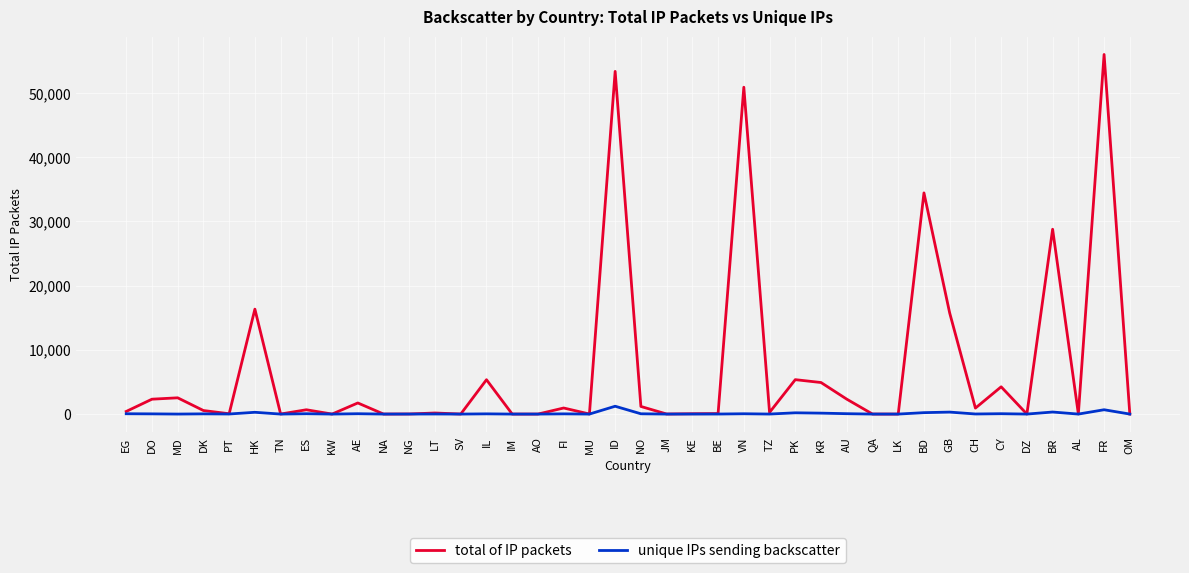

What is the average value of the unique IPs sending backscatter series?

100